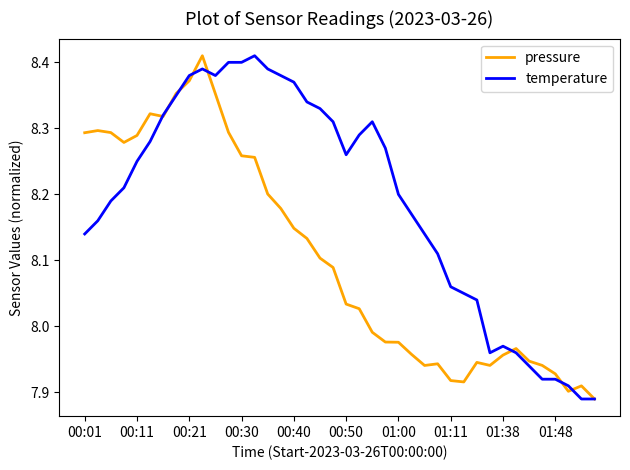

List the series in order of their overall mean, lowest first.

pressure, temperature